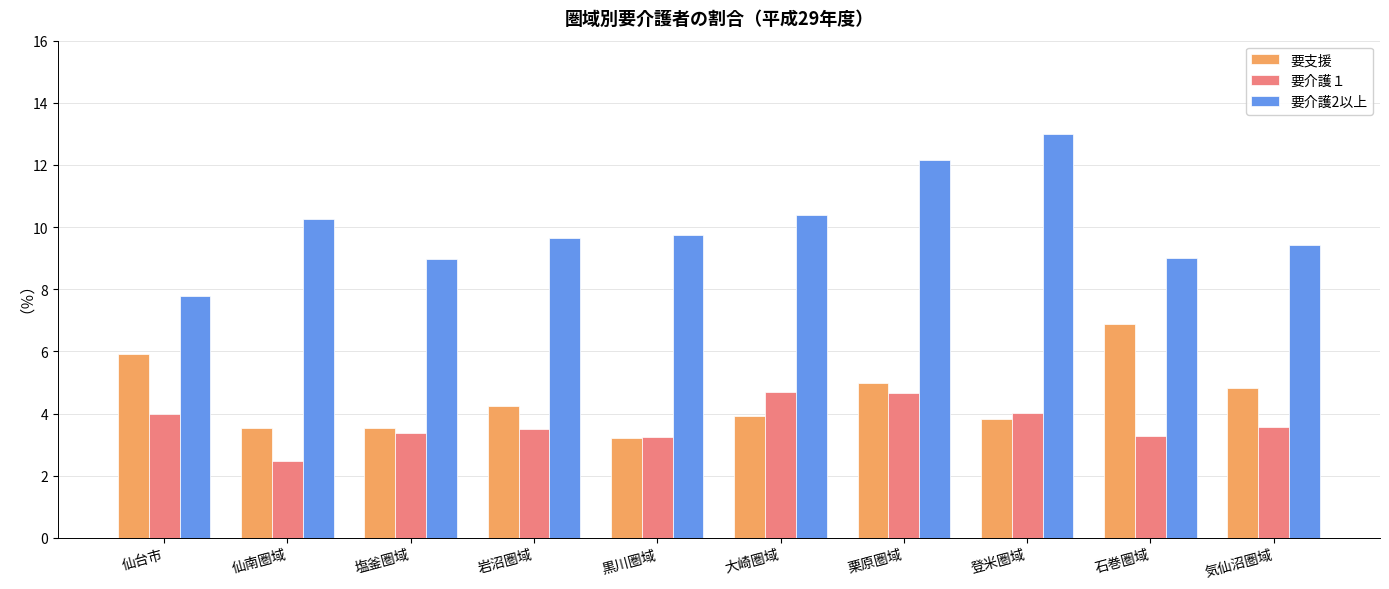

What are all the series names shown in the legend?

要支援, 要介護１, 要介護2以上